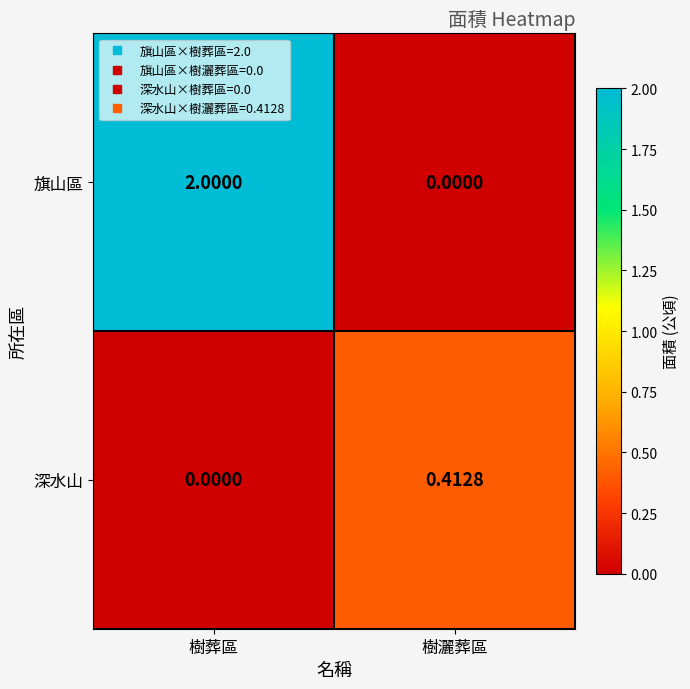

Which series has the largest range (max minus min)?

旗山區